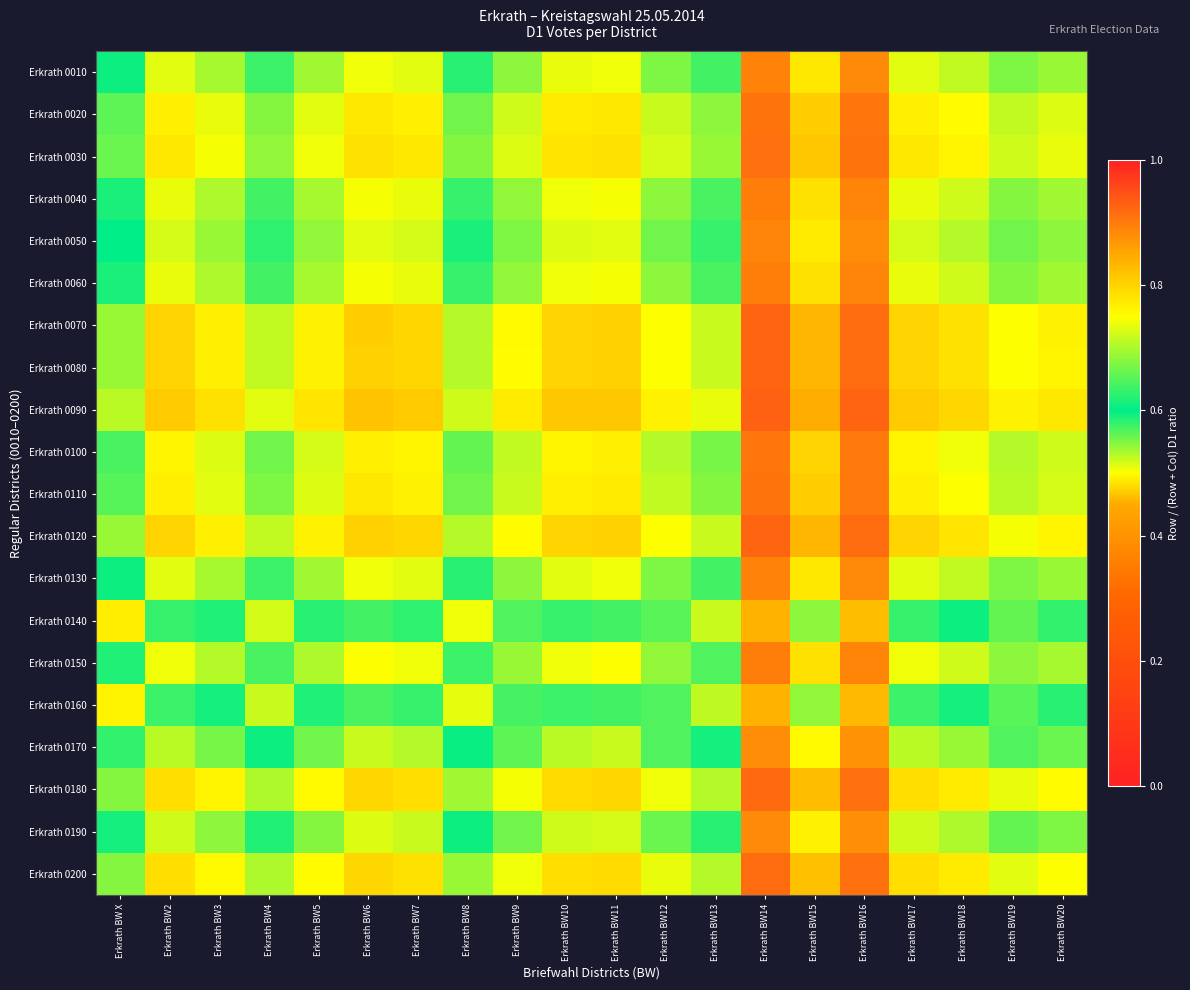

Which label corresponds to the largest value in the chart?

Erkrath BW14